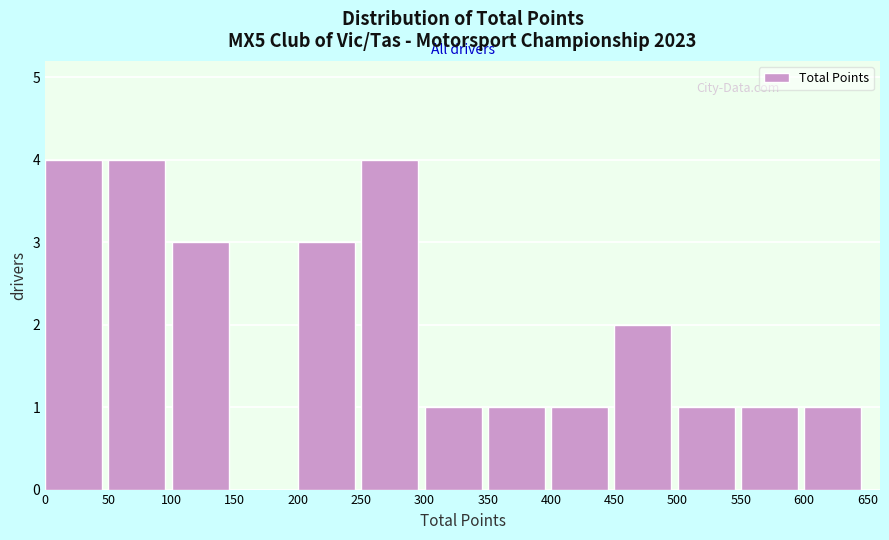

Reading left to right, list every bar in this chart as the range it spans on the x-axis followed by its height. The values are not printed on the chart, so give them approximately, as read against the axis.

0 to 50: 4
50 to 100: 4
100 to 150: 3
150 to 200: 0
200 to 250: 3
250 to 300: 4
300 to 350: 1
350 to 400: 1
400 to 450: 1
450 to 500: 2
500 to 550: 1
550 to 600: 1
600 to 650: 1